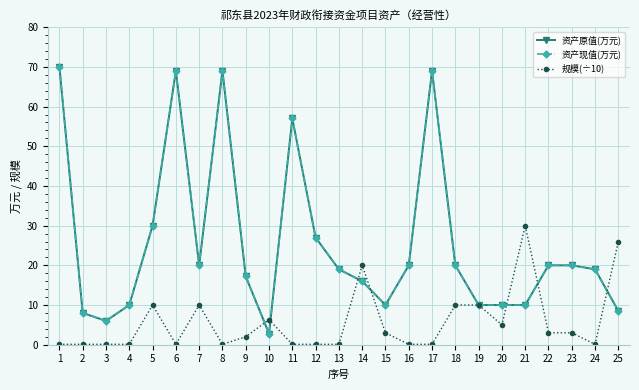

Is this an area chart (filled region under the line)?

No